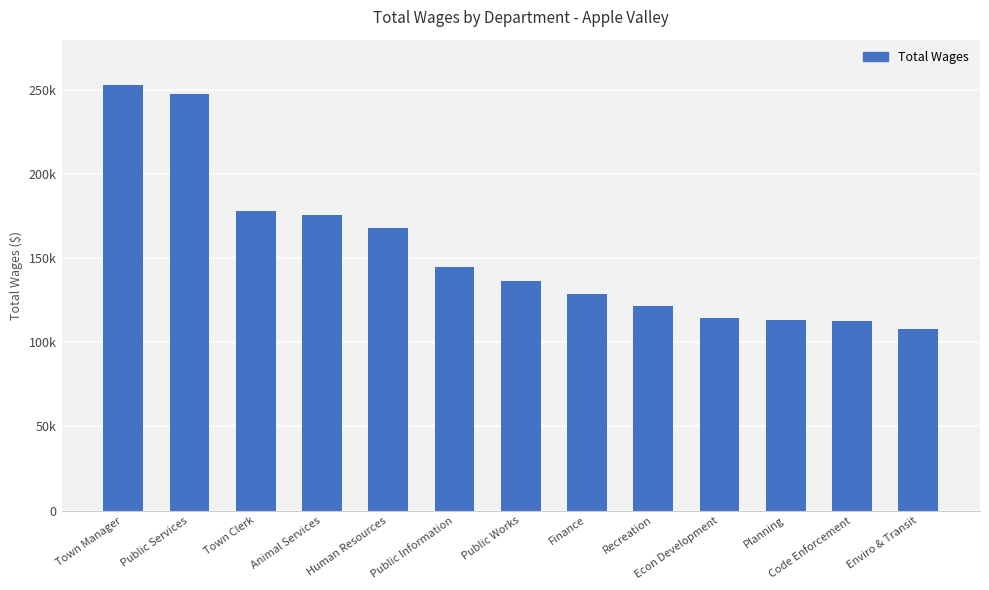

What is the sum of the values at Public Information and Finance?

273199